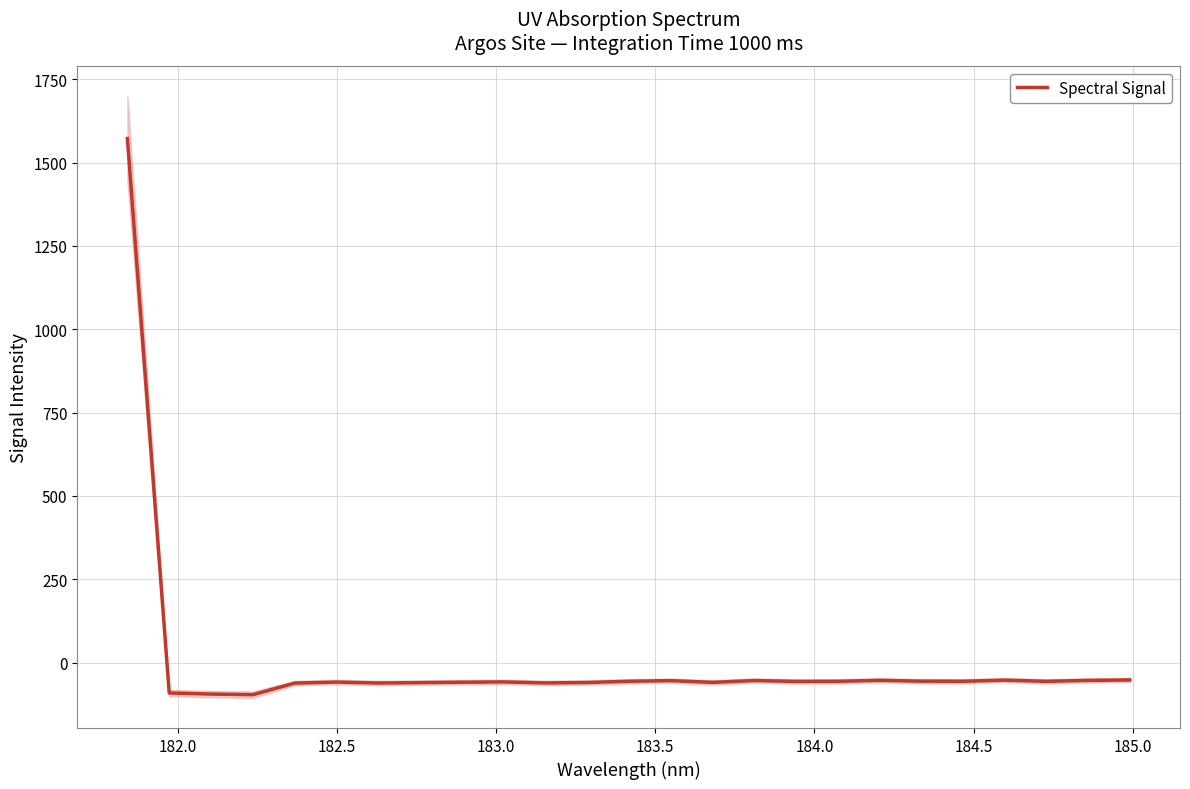

What is the highest value of the Spectral Signal series?

1572.1